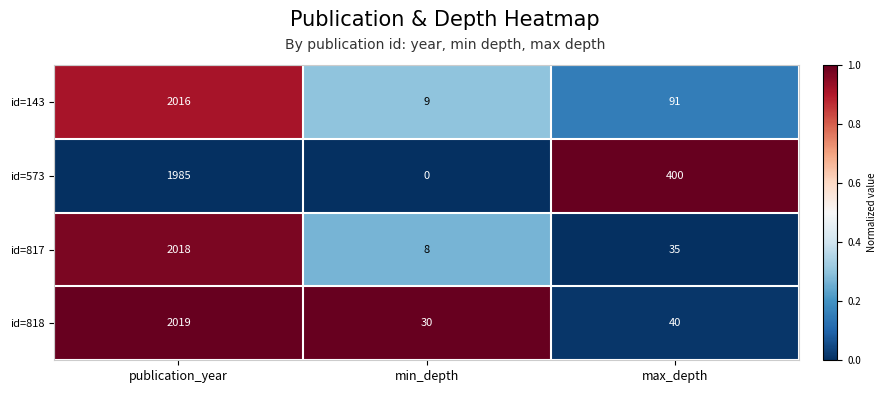

What is the sum of the id=573 values at min_depth and publication_year?

1985